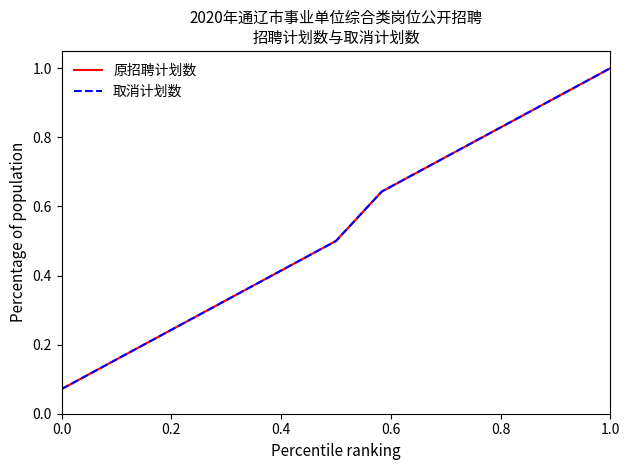

Reading left to right, transcribe all the data shown in this chart.

原招聘计划数: 0.1	0.1	0.2	0.3	0.4	0.4	0.5	0.6	0.7	0.8	0.9	0.9	1.0
取消计划数: 0.1	0.1	0.2	0.3	0.4	0.4	0.5	0.6	0.7	0.8	0.9	0.9	1.0